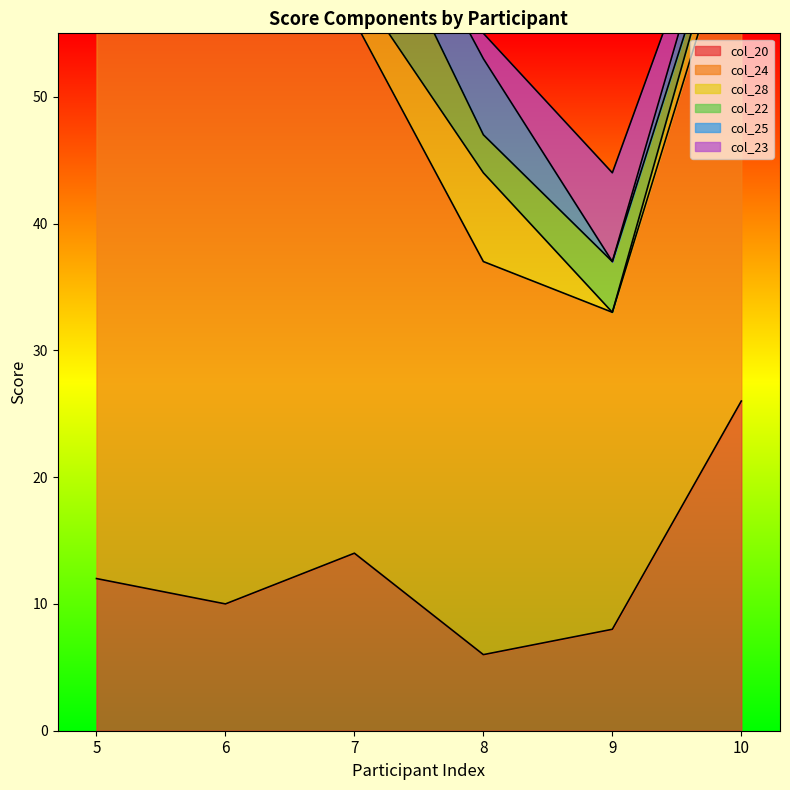

How many interior local valleys does the col_24 series have?

1